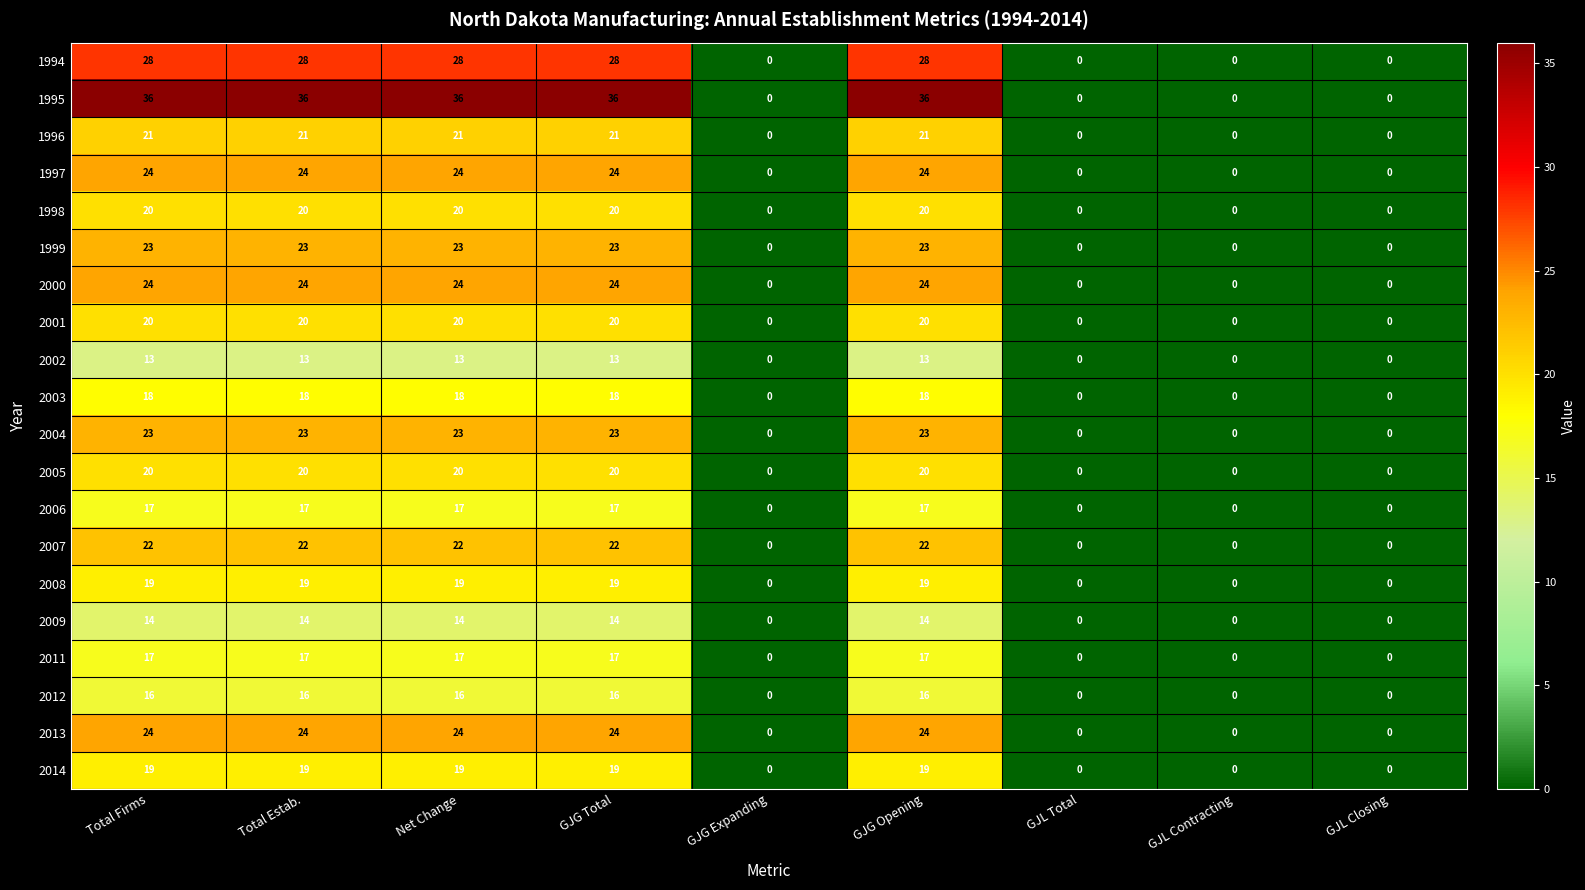

Count the 2011 values in the range 0 to 17.

9